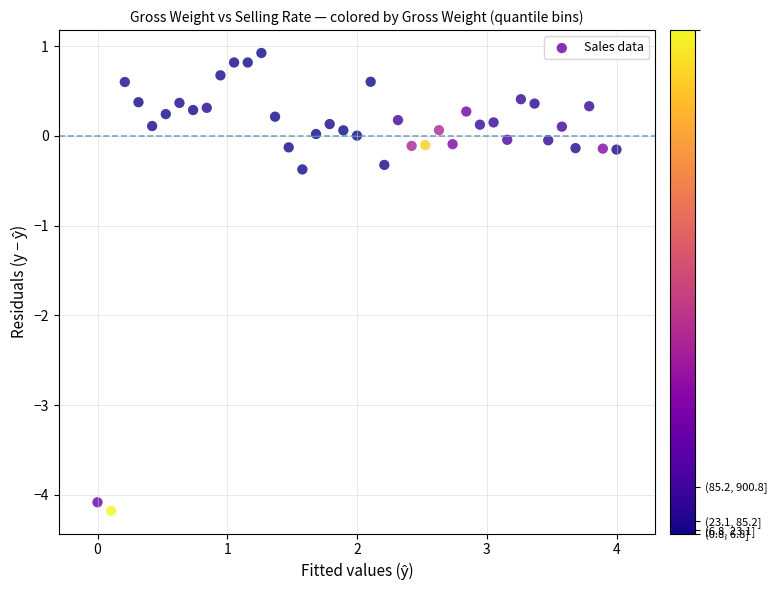

What is the range of X values (max minus min)?

4.0